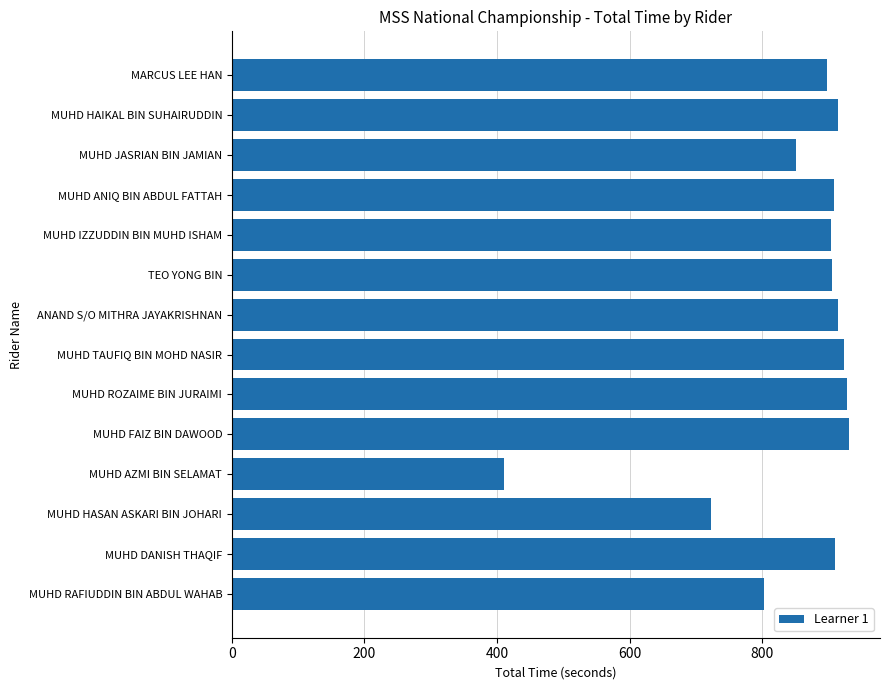

The value at MUHD RAFIUDDIN BIN ABDUL WAHAB is 802.0. True or false?

True